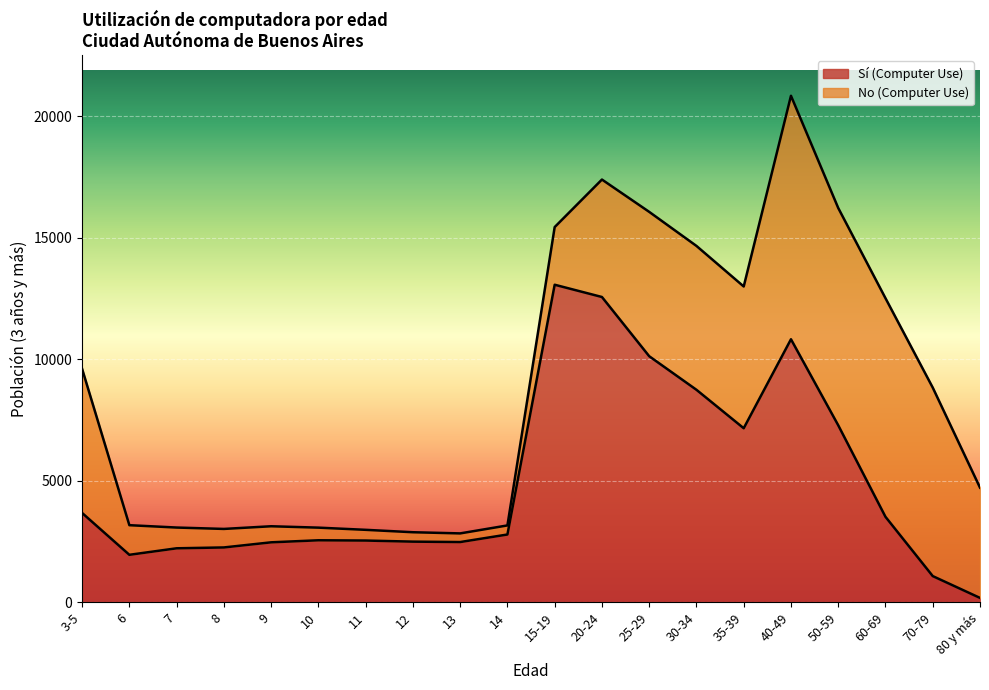

Where is the data nearest to the value 6622?

35-39